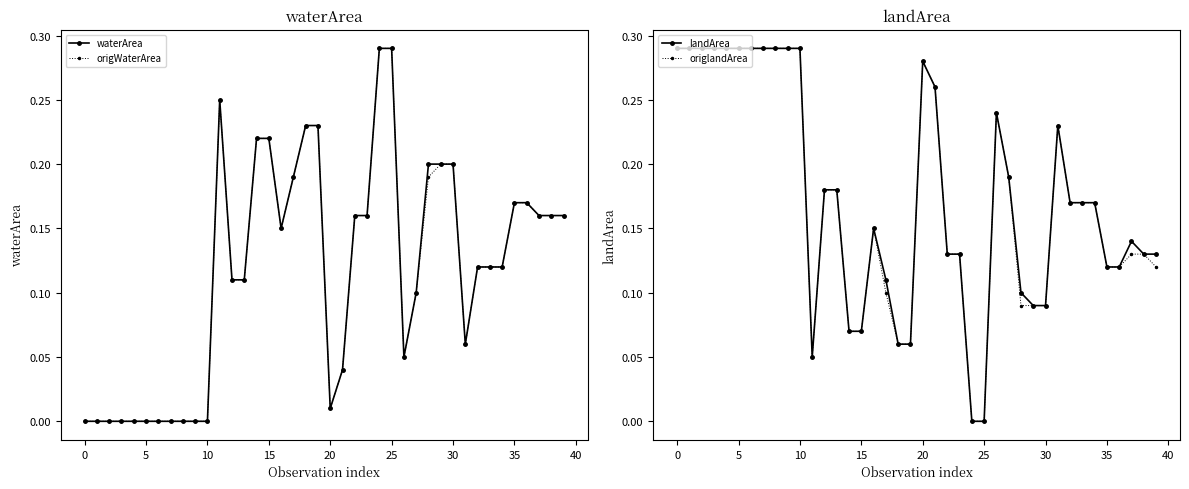

At which category is the sum across all series the highest?

11